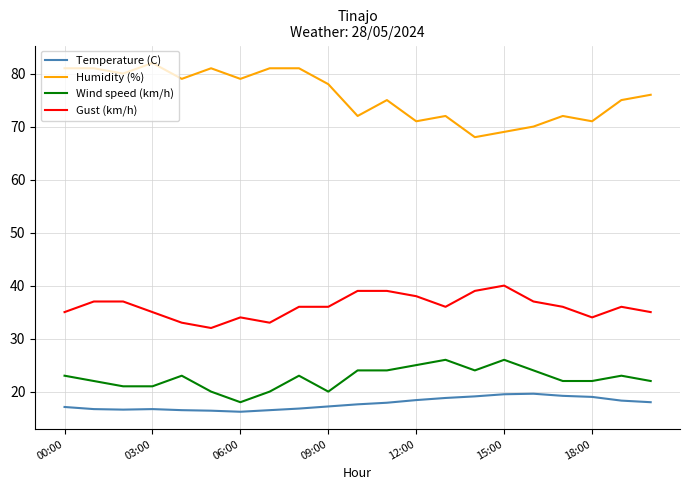

Which series has the widest spread of values?

Humidity (%)